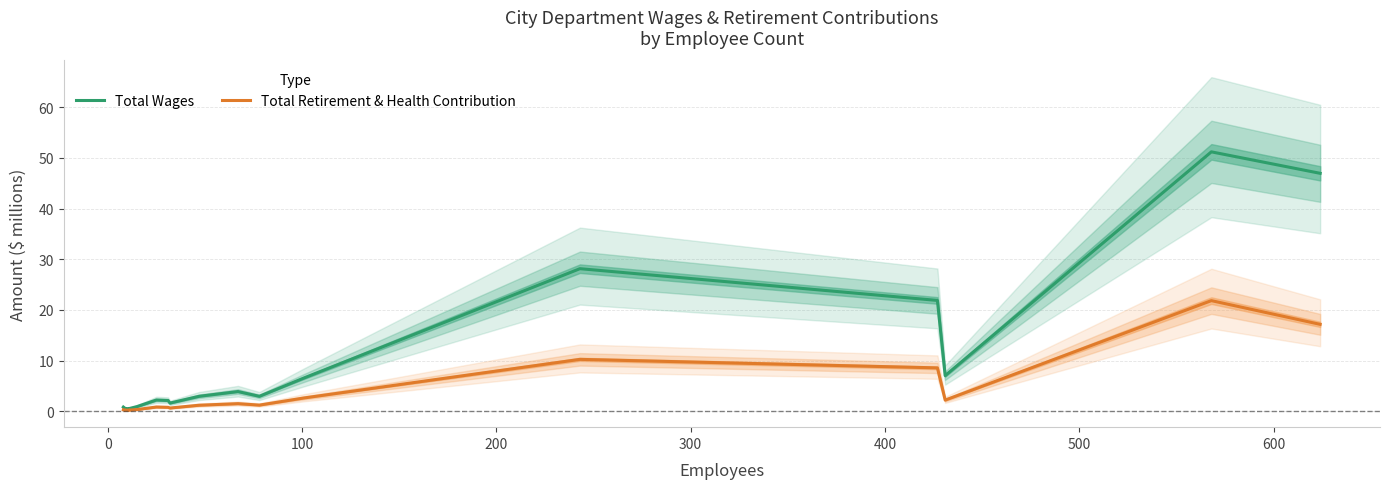

How many interior local valleys does the Total Wages series have?

5